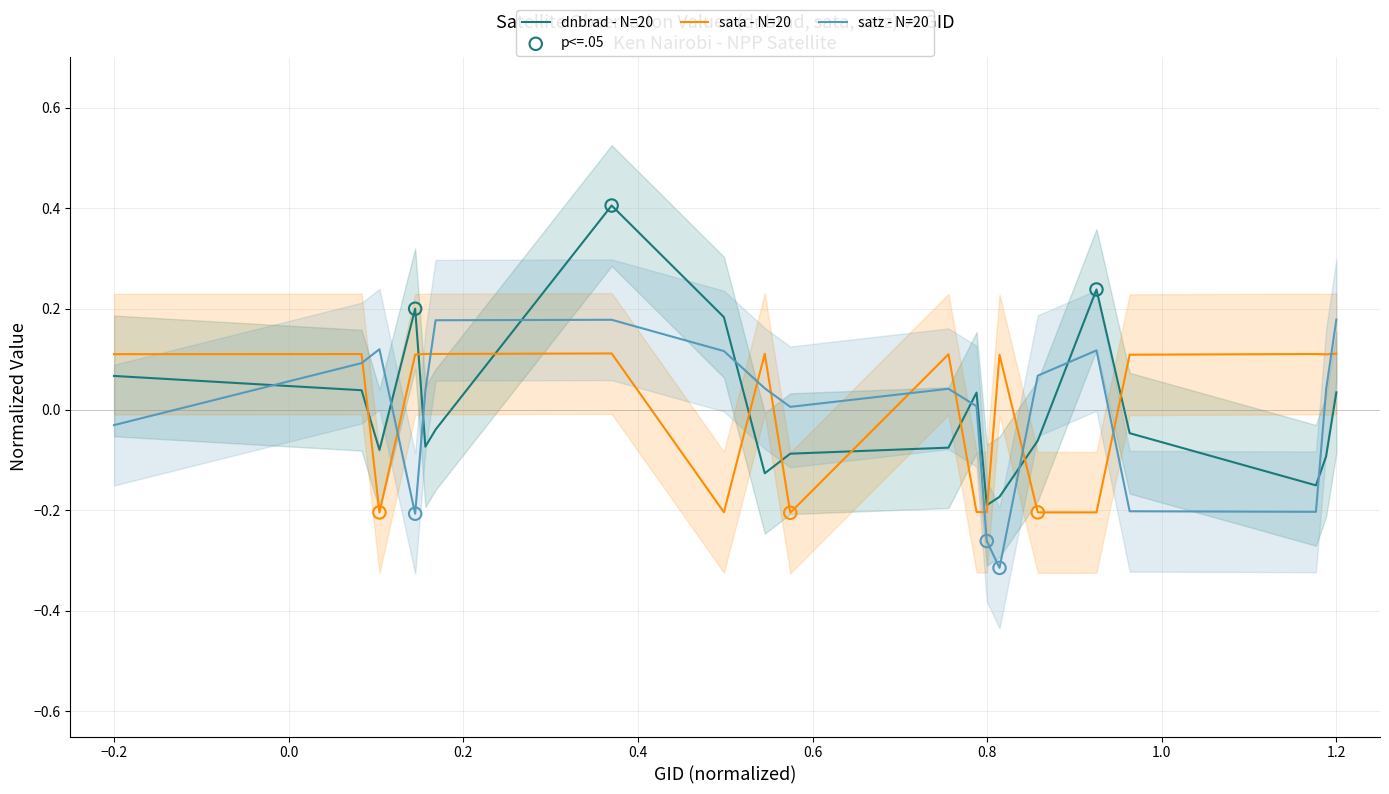

What are all the series names shown in the legend?

dnbrad, sata, satz